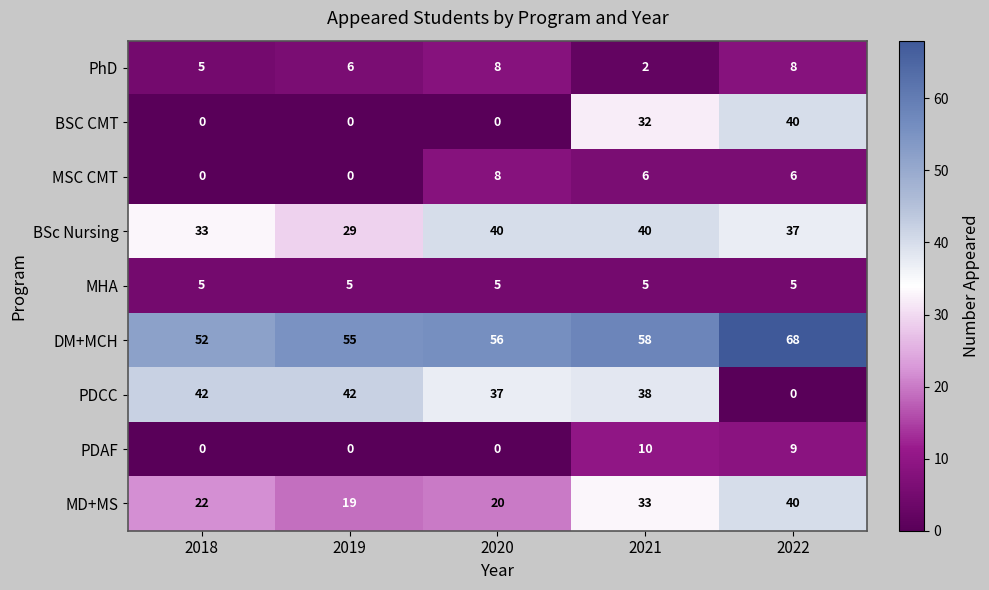

At how many categories does at least one series exceed 13?

5